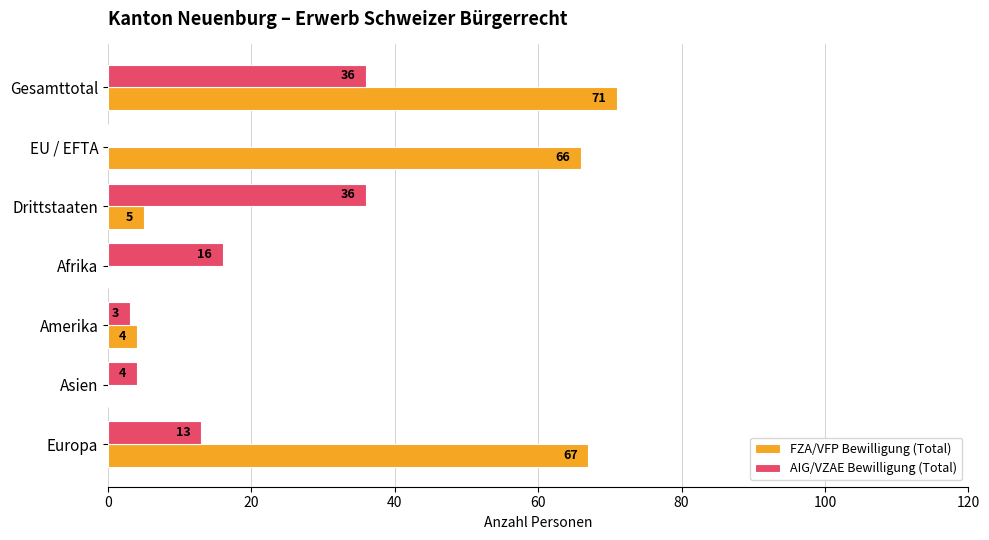

How many data points does each series have?

7